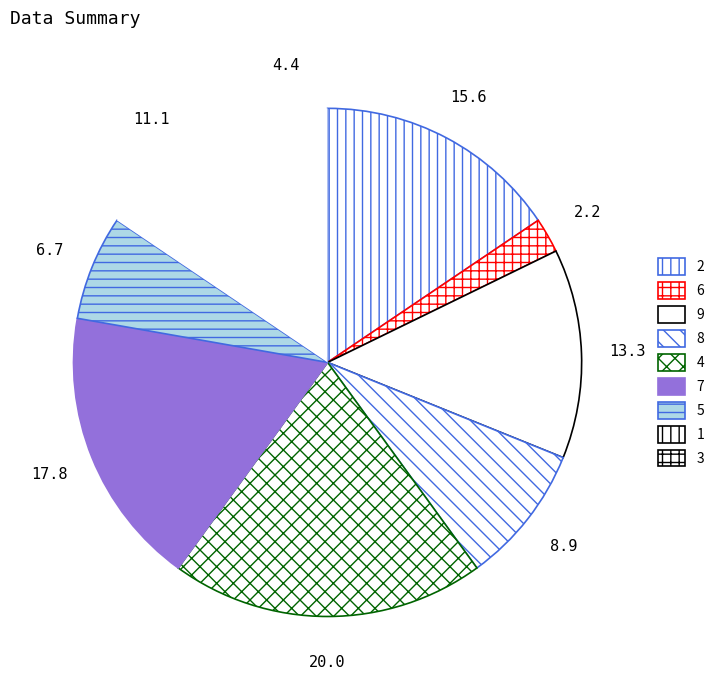

Does any single category account for the majority?

No